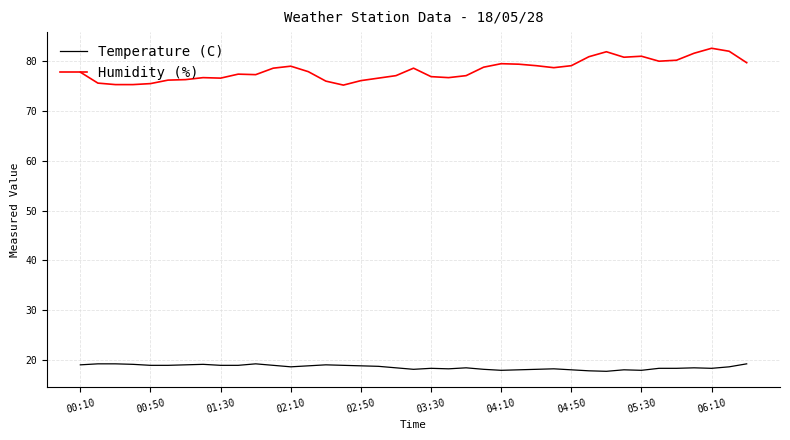

List the series in order of their peak value, highest first.

Humidity (%), Temperature (C)